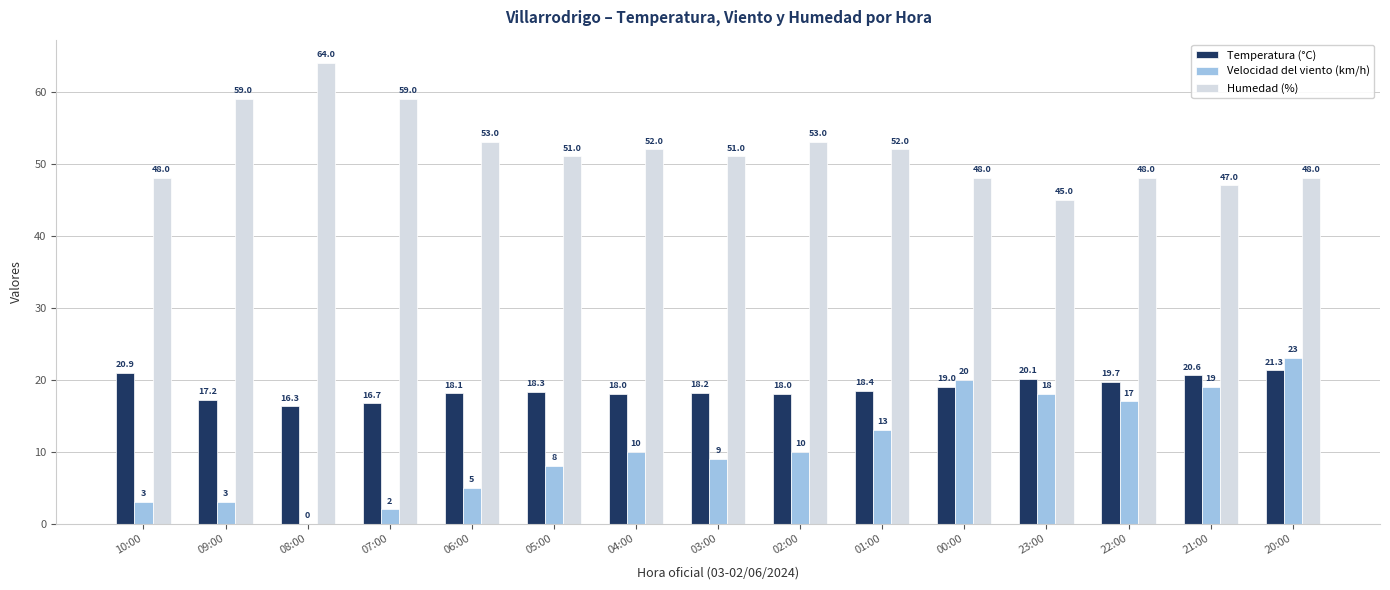

Count the number of categories in the chart.

15